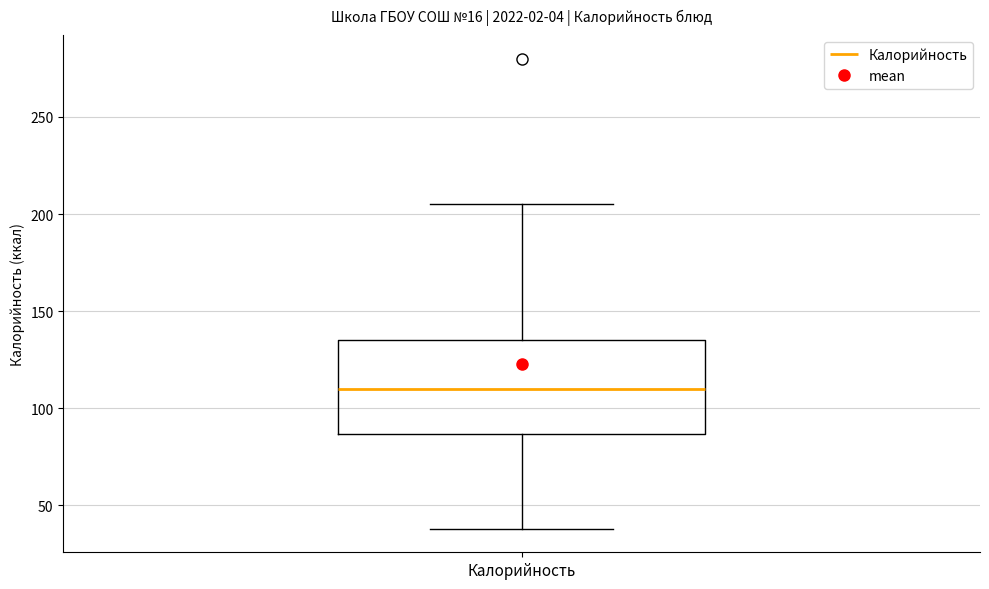

Transcribe this box plot: give where the median line is, the range the box spans, and where the two whiskers end, as read against the y-axis. The values are not printed on the chart, so give them approximately, as read against the axis.

median 110, box 85 to 135, whiskers 40 to 205